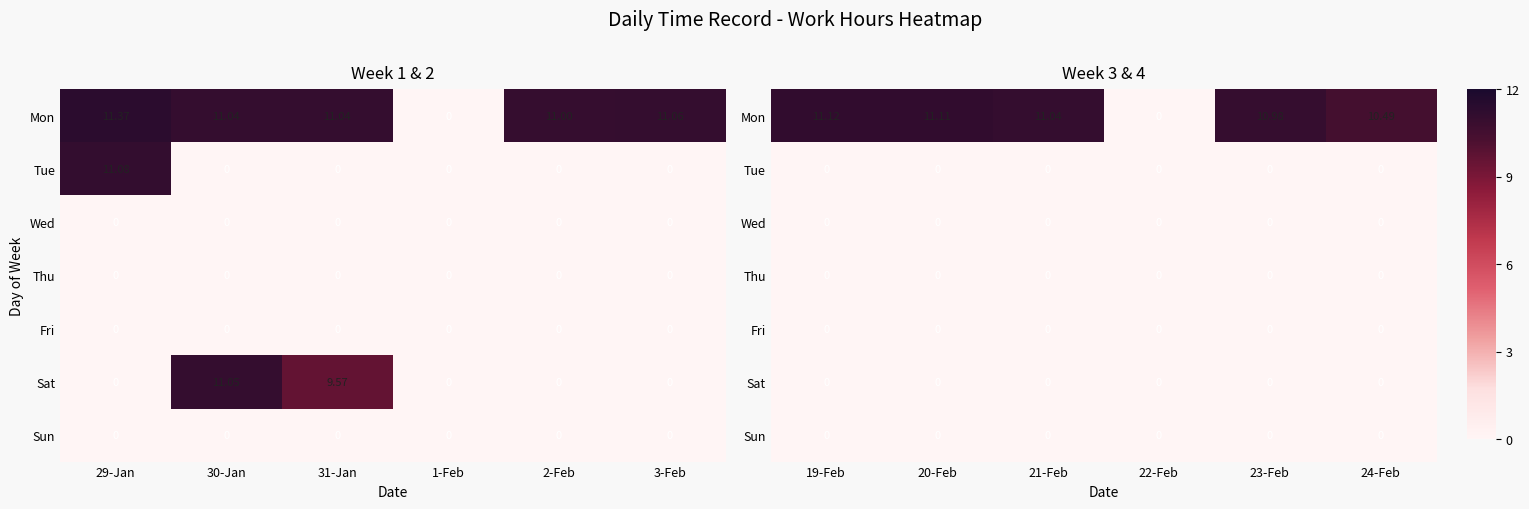

Which series has the largest range (max minus min)?

Mon